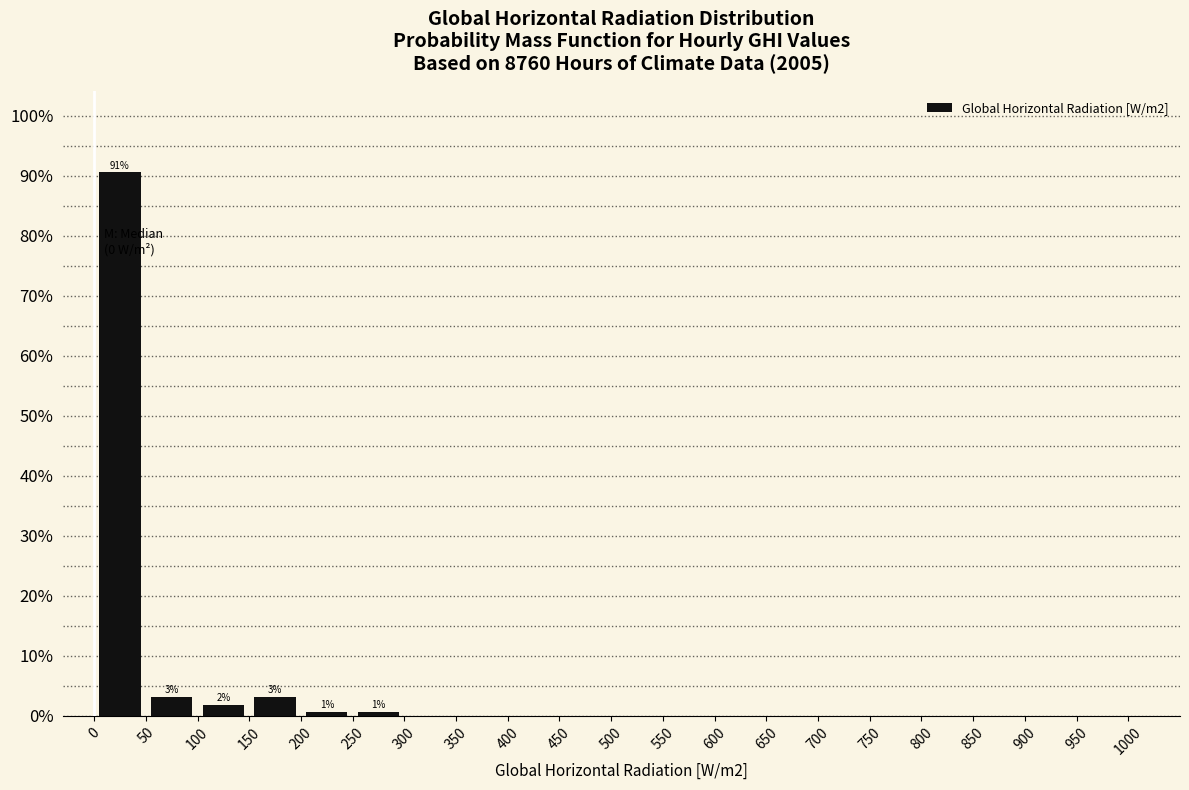

Which range on the x-axis has the tallest bar?

0 to 50